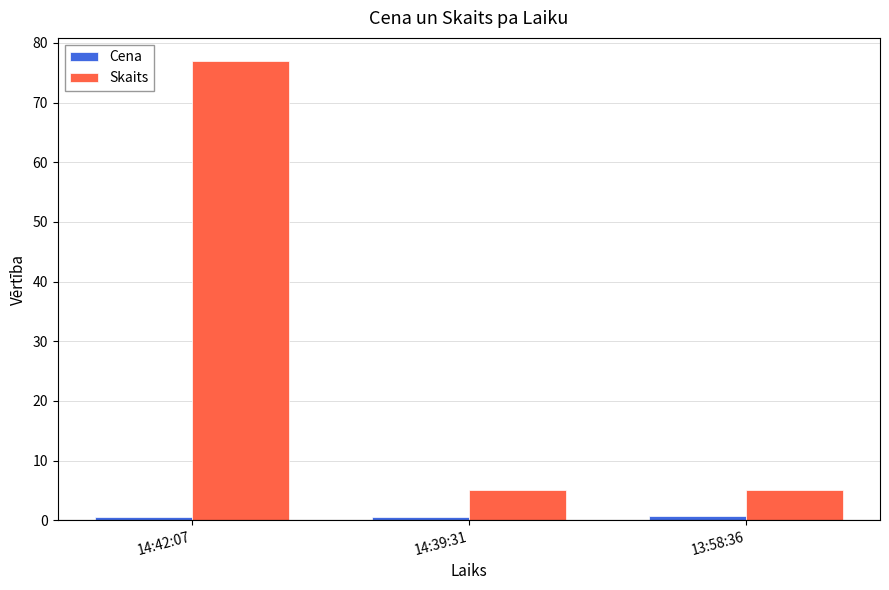

Does the chart contain any negative values?

No